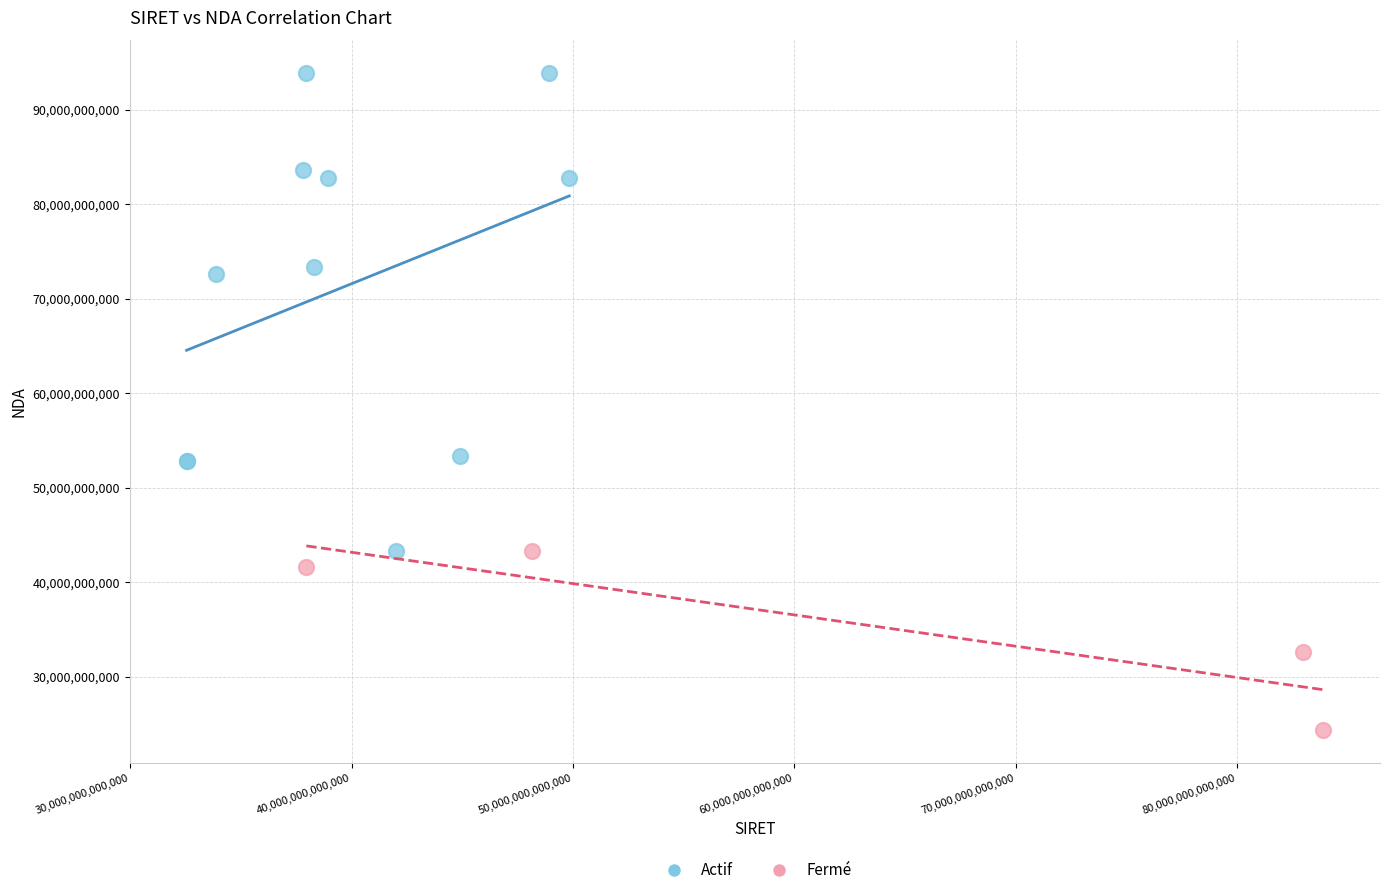

Which series has the largest Y range (max minus min)?

Actif